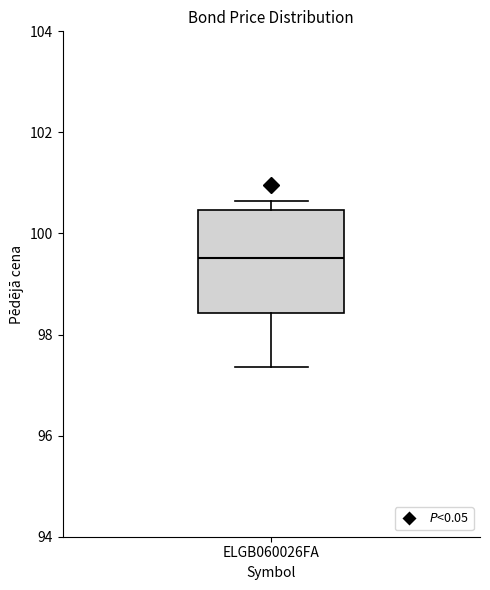

Transcribe this box plot: give where the median line is, the range the box spans, and where the two whiskers end, as read against the y-axis. The values are not printed on the chart, so give them approximately, as read against the axis.

median 99.6, box 98.4 to 100.4, whiskers 97.4 to 100.6